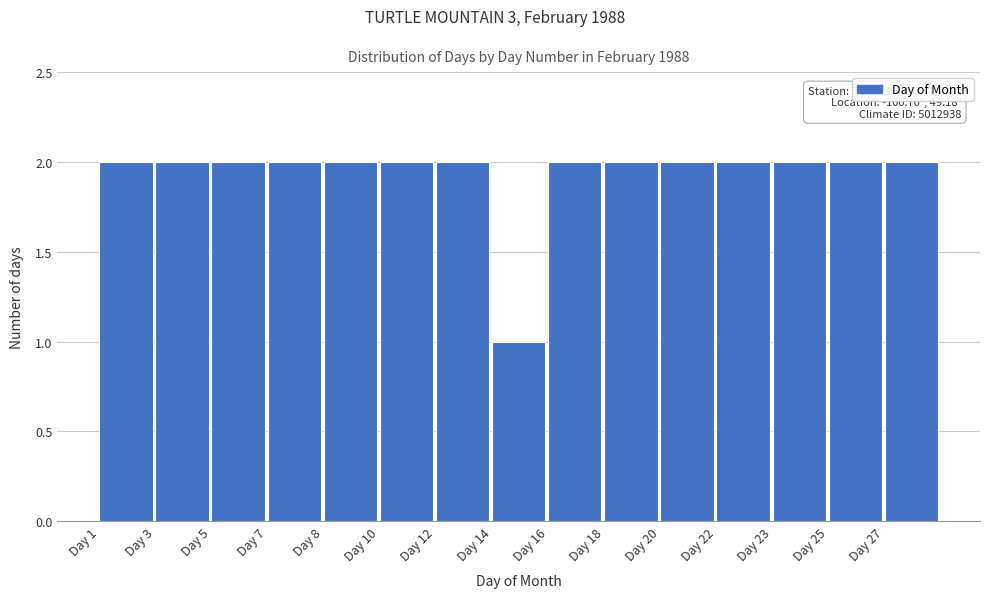

Reading left to right, transcribe all the data shown in this chart.

Day 1=2	Day 3=2	Day 5=2	Day 7=2	Day 8=2	Day 10=2	Day 12=2	Day 14=1	Day 16=2	Day 18=2	Day 20=2	Day 22=2	Day 23=2	Day 25=2	Day 27=2